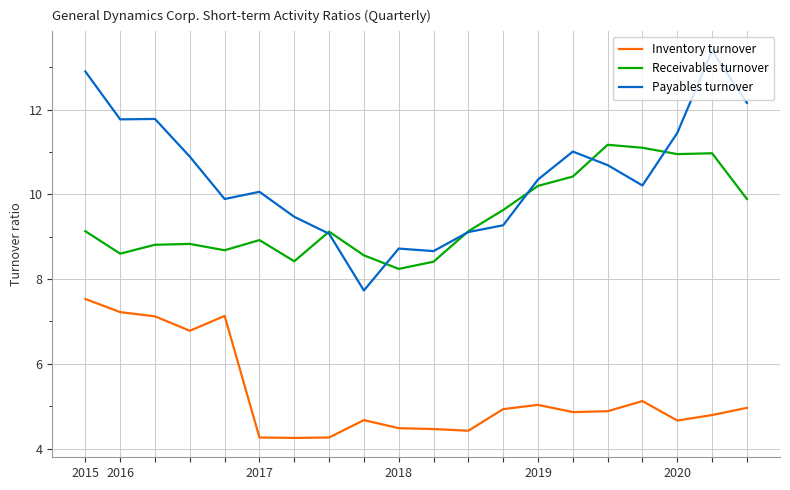

True or false: Payables turnover and Inventory turnover cross at least once.

False